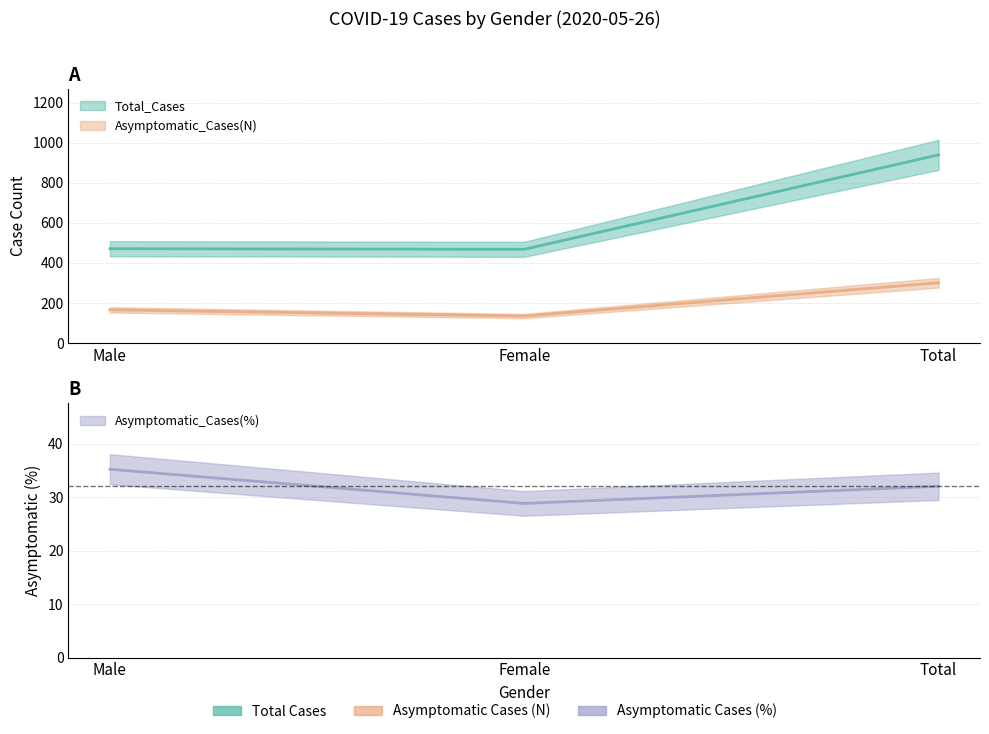

What is the difference between the maximum and minimum values in the Total_Cases series?

471.0